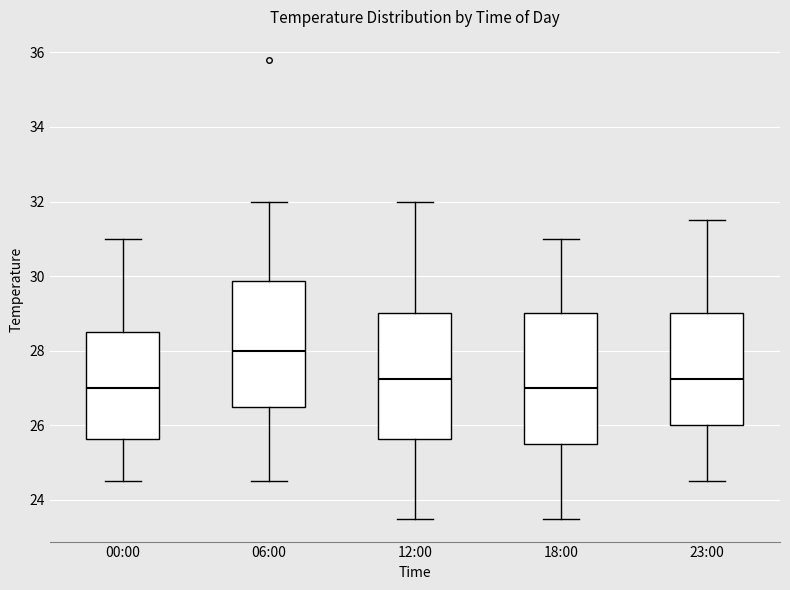

Reading left to right, transcribe this box plot: for each box, give where its median line is, the range the box spans, and where its two whiskers end, as read against the y-axis. The values are not printed on the chart, so give them approximately, as read against the axis.

00:00: median 27.0, box 25.6 to 28.6, whiskers 24.6 to 31.0
06:00: median 28.0, box 26.6 to 29.8, whiskers 24.6 to 32.0
12:00: median 27.2, box 25.6 to 29.0, whiskers 23.6 to 32.0
18:00: median 27.0, box 25.6 to 29.0, whiskers 23.6 to 31.0
23:00: median 27.2, box 26.0 to 29.0, whiskers 24.6 to 31.6